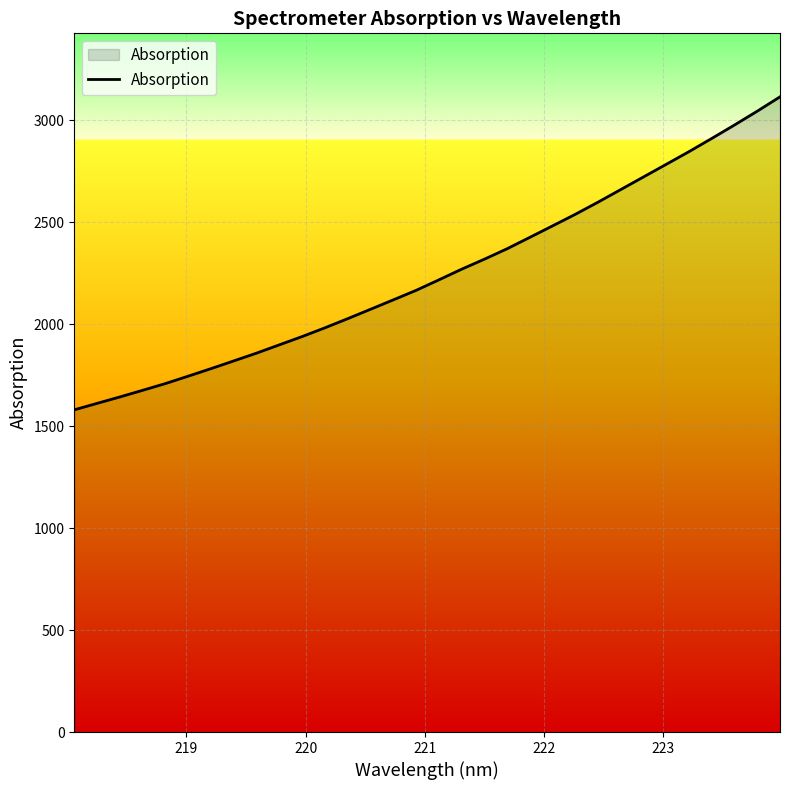

What is the difference between the maximum and minimum values?

1534.8